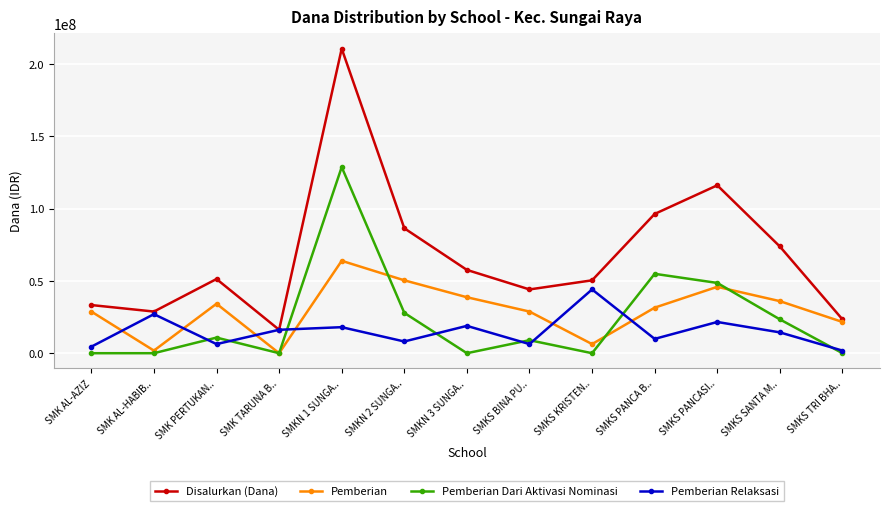

What are all the series names shown in the legend?

Disalurkan (Dana), Pemberian, Pemberian Dari Aktivasi Nominasi, Pemberian Relaksasi